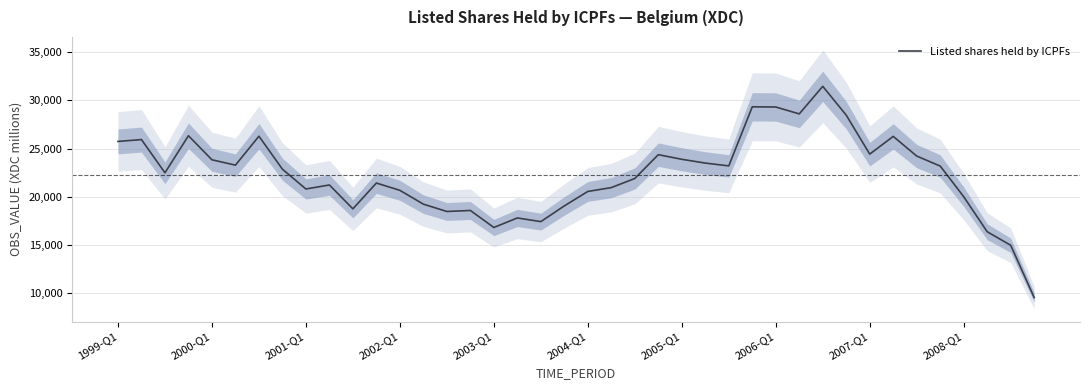

What value does the data have at 1999-Q1?

25749.8